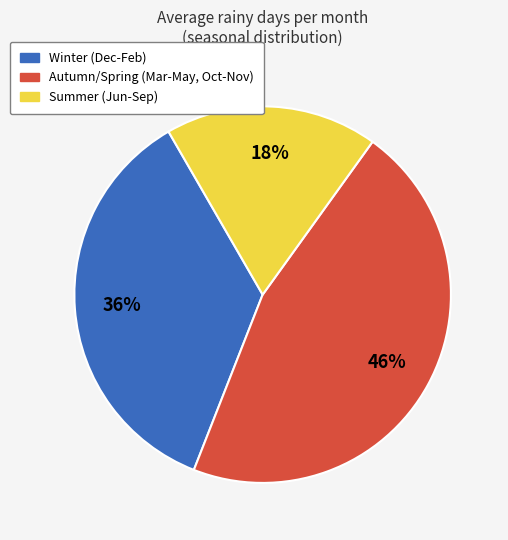

To the nearest percent, what portion does Winter (Dec-Feb) represent?

36%